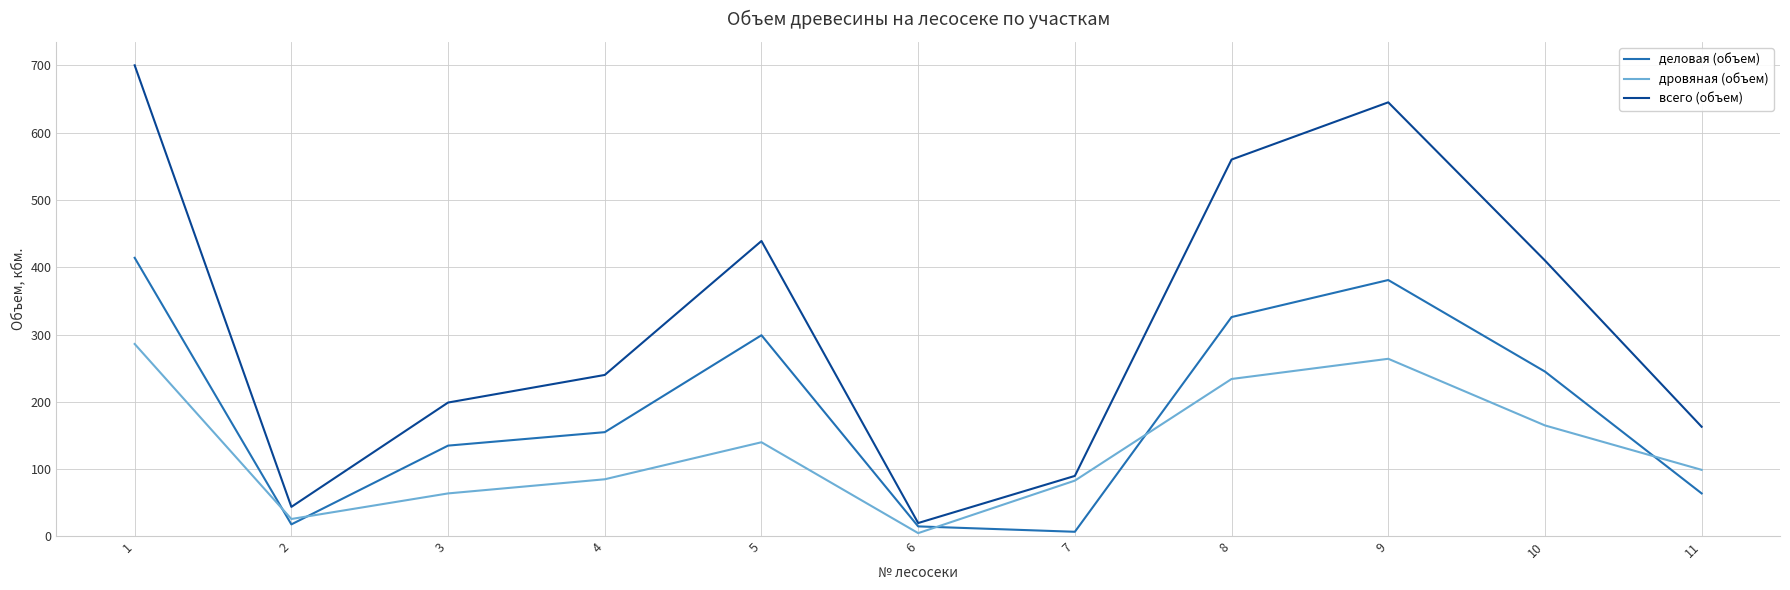

What is the spread (max minus min) of values at 6?

15